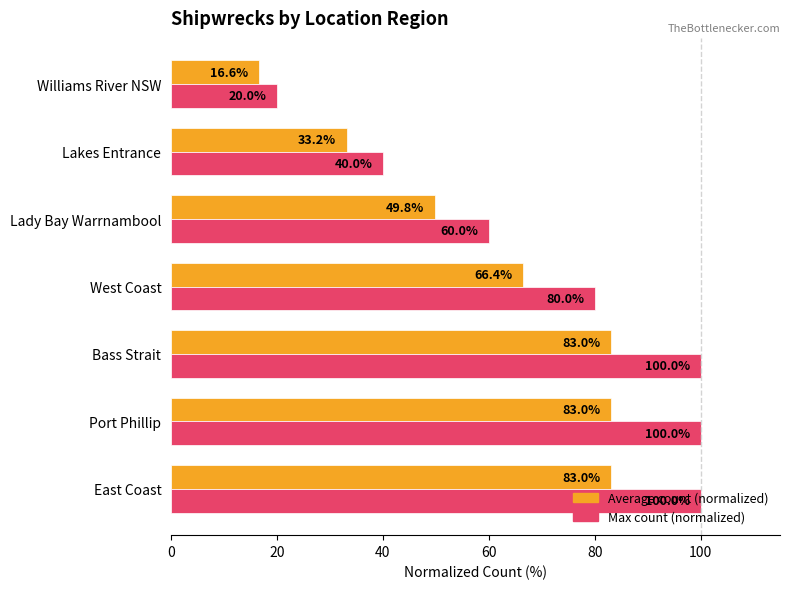

The Average count (normalized) series shows 122.3 at East Coast. True or false?

False